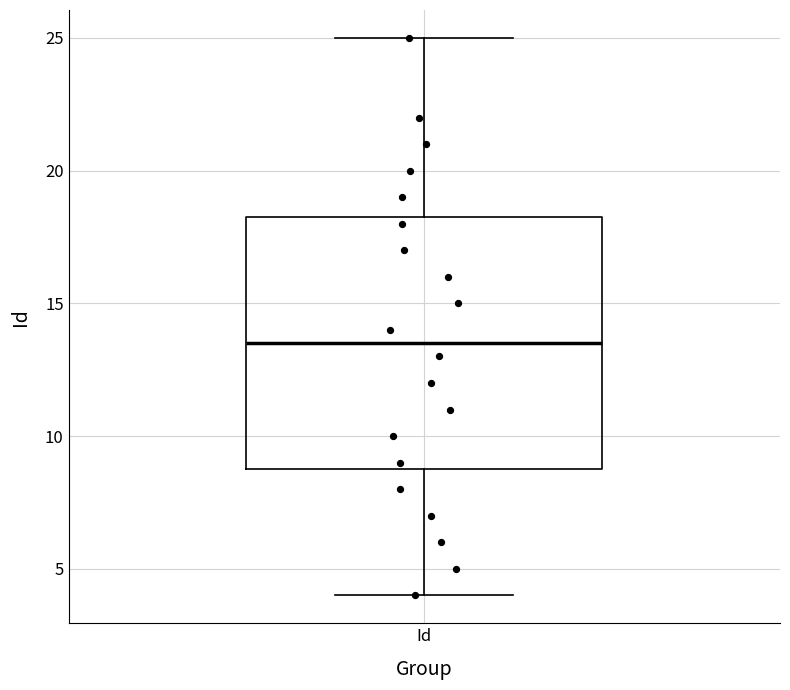

Read this box plot against the y-axis: the position of the median line, the range covered by the box, and the ends of both whiskers. The values are not printed on the chart, so give them approximately, as read against the axis.

median 13.5, box 9.0 to 18.5, whiskers 4.0 to 25.0